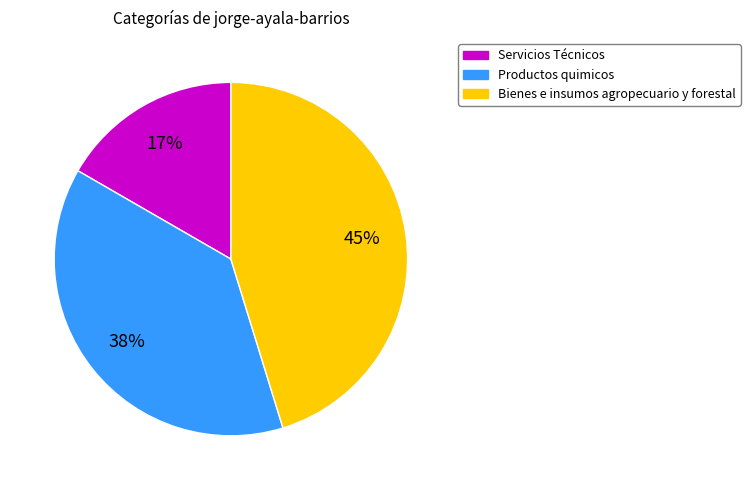

Which slice is the smallest?

Servicios Técnicos